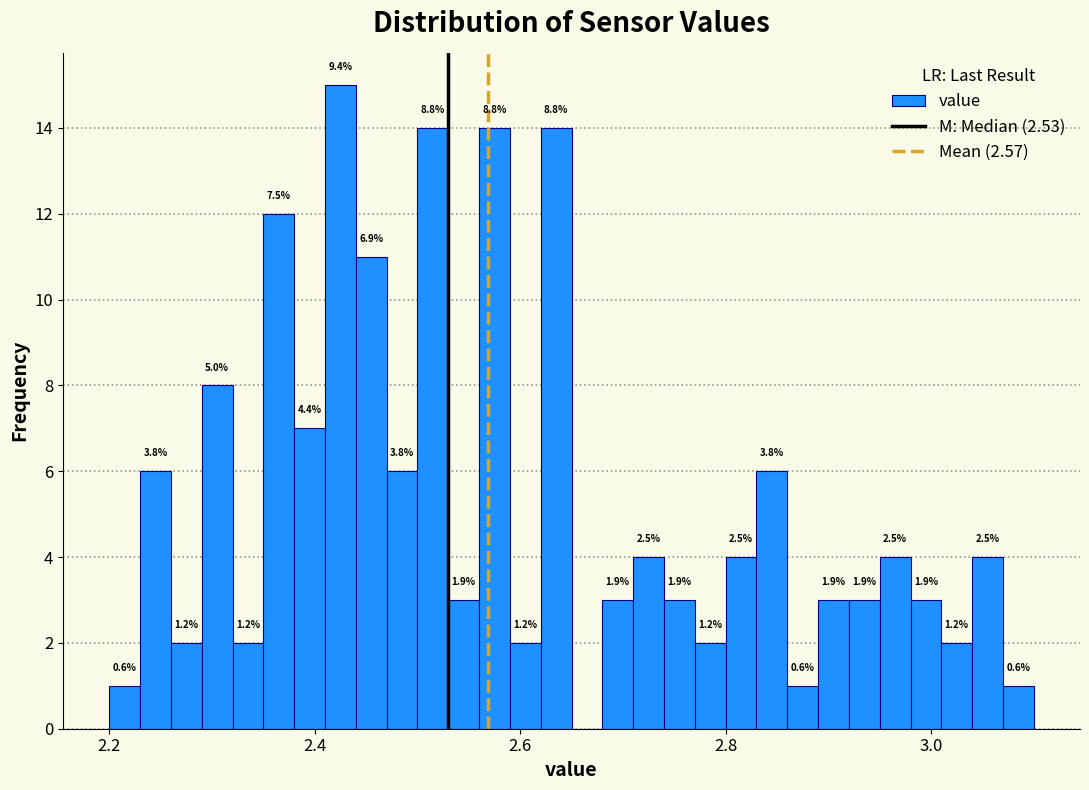

Around what value on the x-axis is the tallest bar? Give the approximate position of its centre, as read against the axis.

2.42